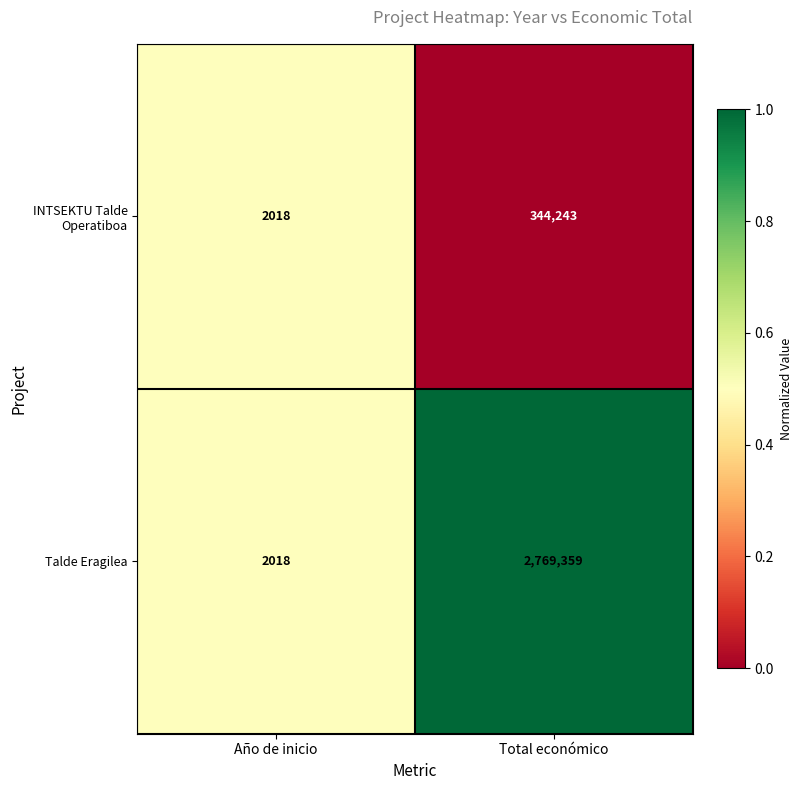

What is the sum of all Talde Eragilea values?

2771377